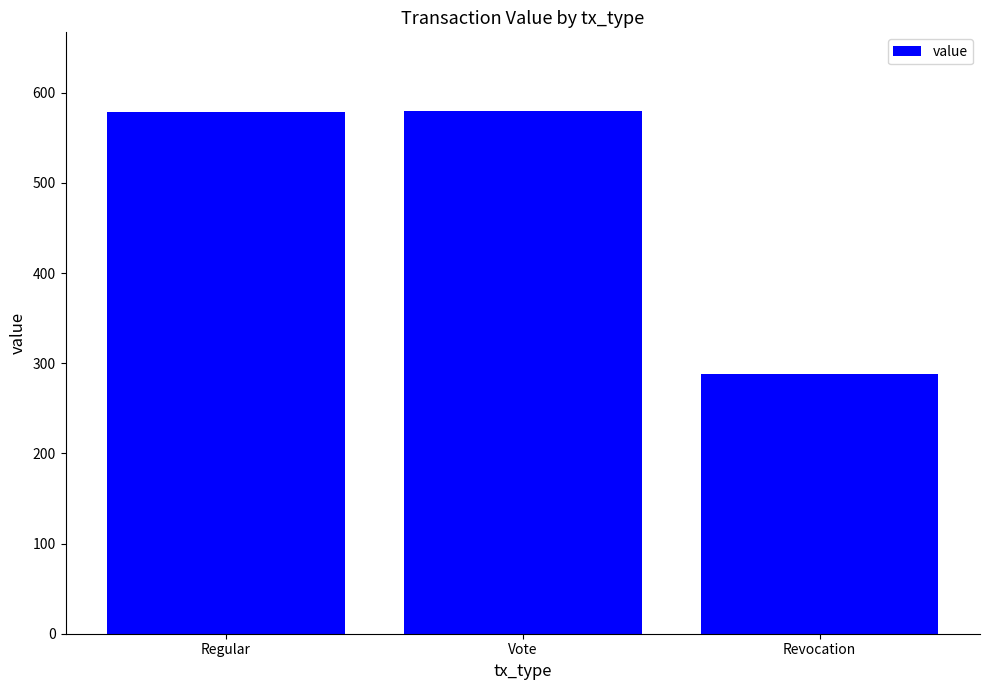

At which label is the value closest to 434?

Regular